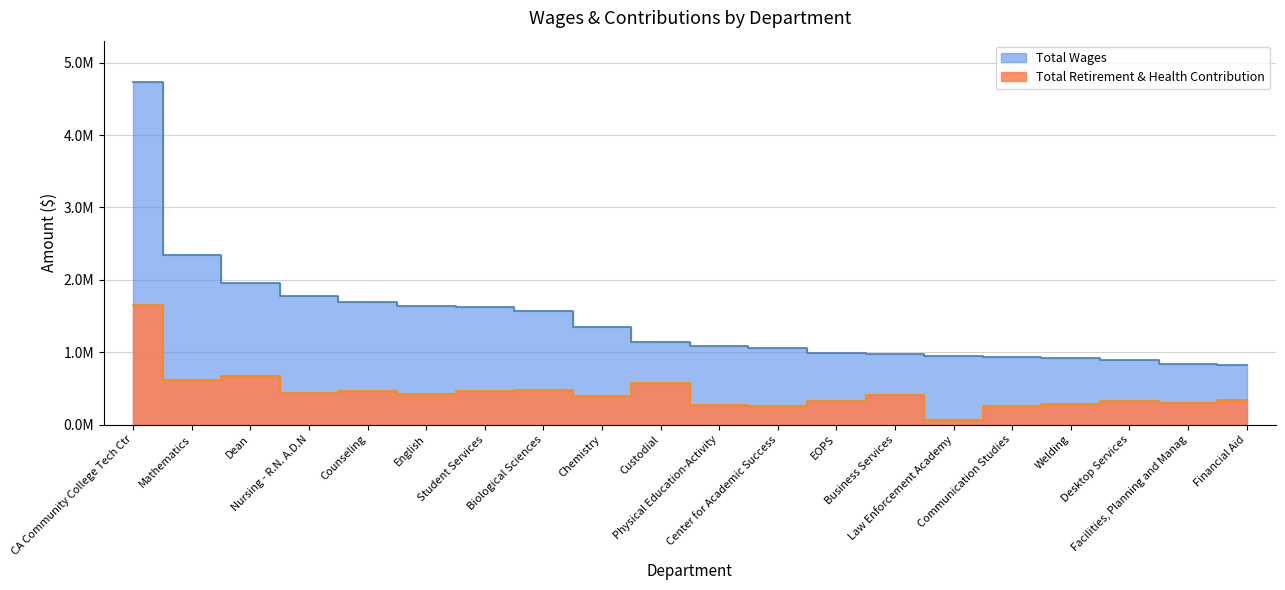

How many distinct data groups are displayed?

2